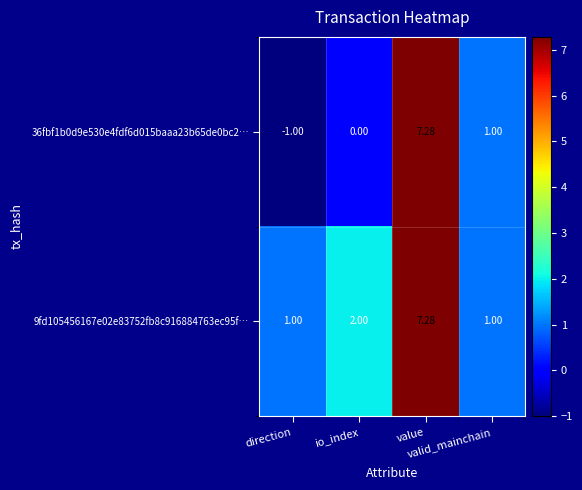

What is the total value across all series at valid_mainchain?

2.0